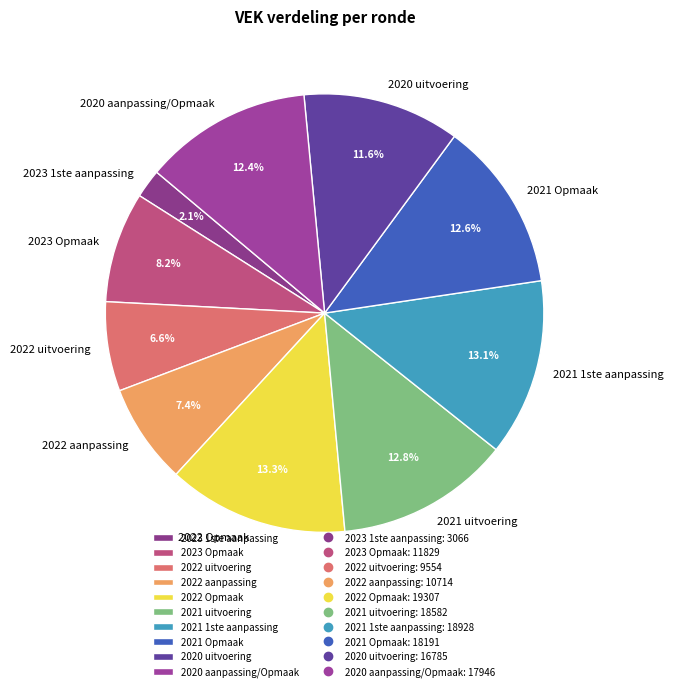

Count the number of slices in the pie.

10